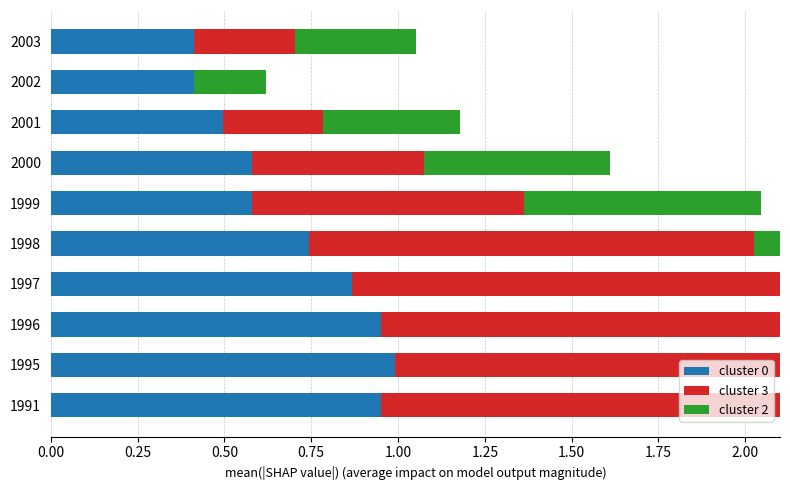

At 1995, list the series in order from largest to smallest.

cluster 3, cluster 2, cluster 0